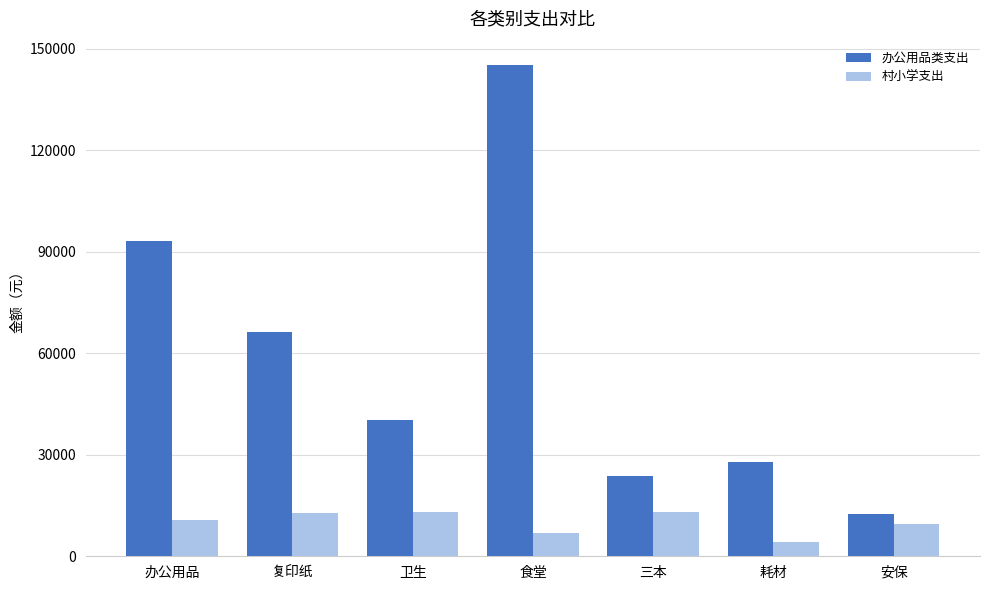

What is the maximum value shown in the chart?

145066.0